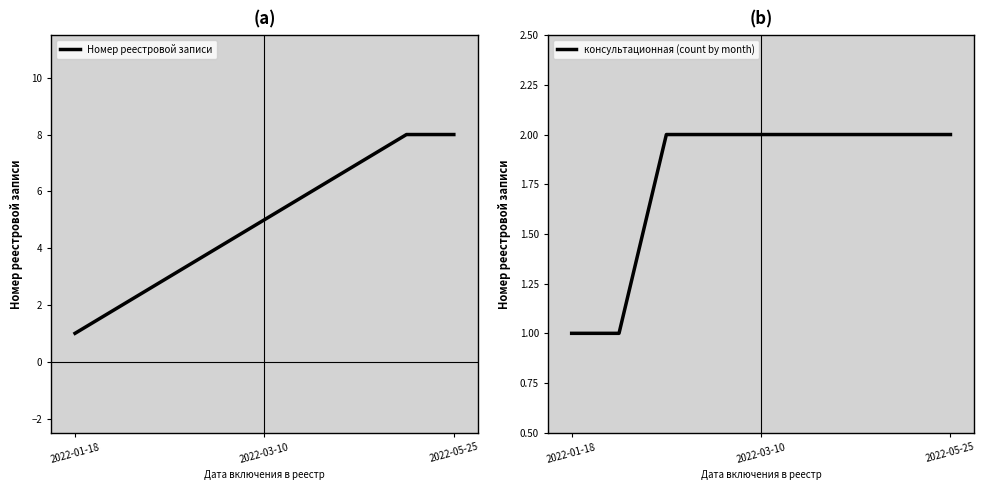

What position from the right is 2022-03-10?

5